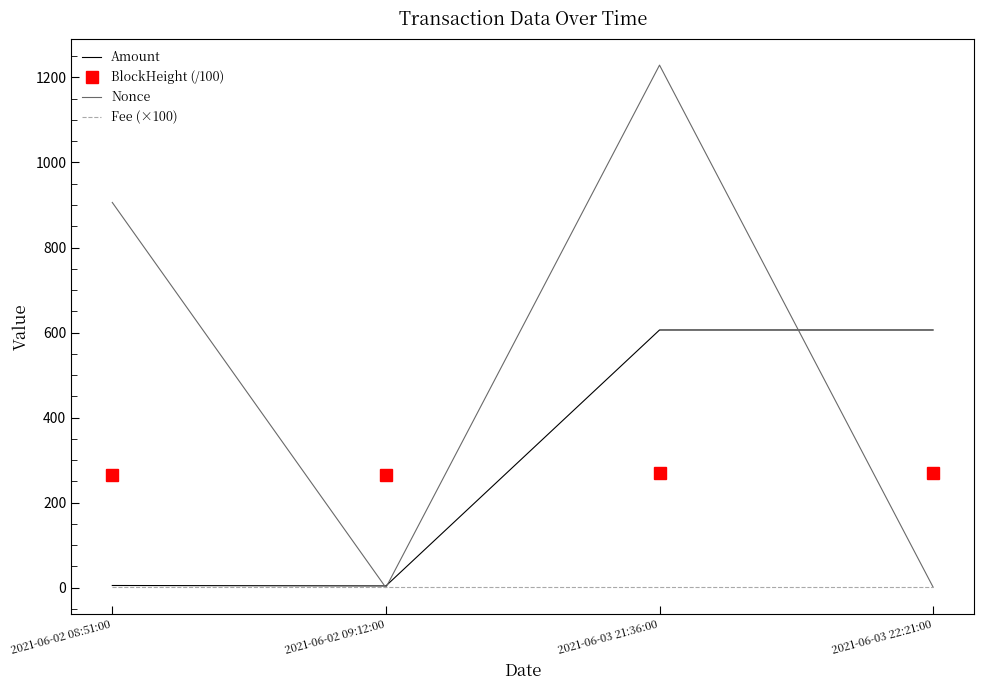

Where is Nonce nearest to the value 614?

2021-06-02 08:51:00